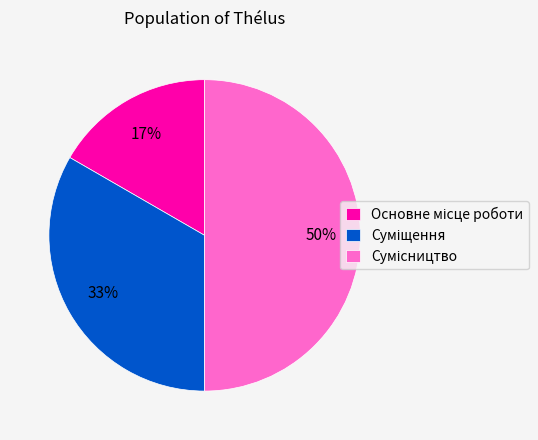

To the nearest percent, what is the difference between the largest and smallest slice percentages?

33%